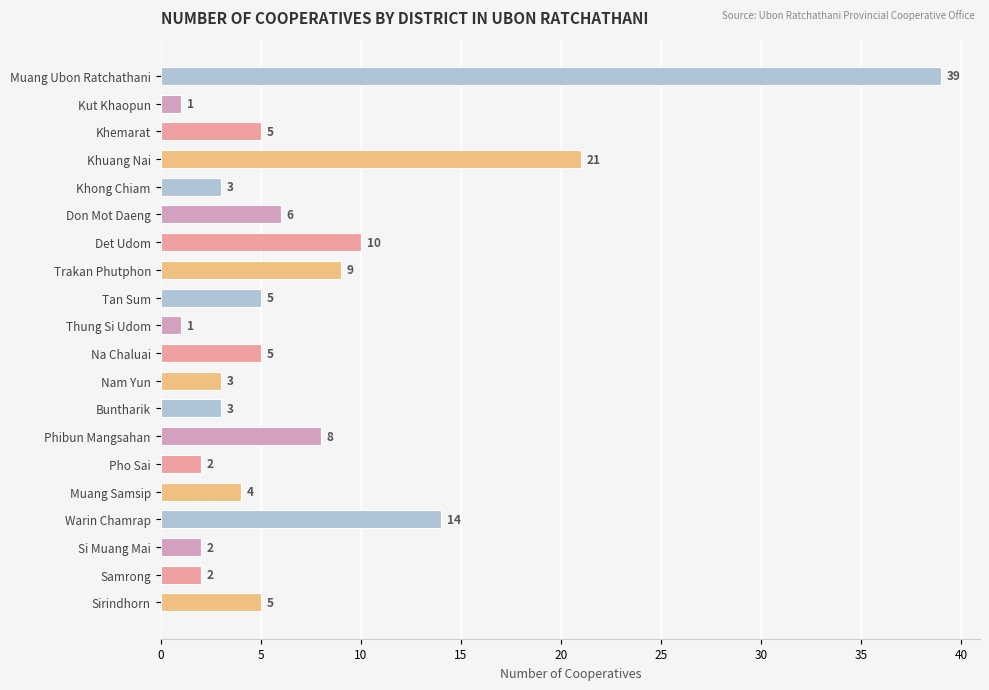

What is the ratio of the value at Khemarat to the value at Kut Khaopun?

5.0